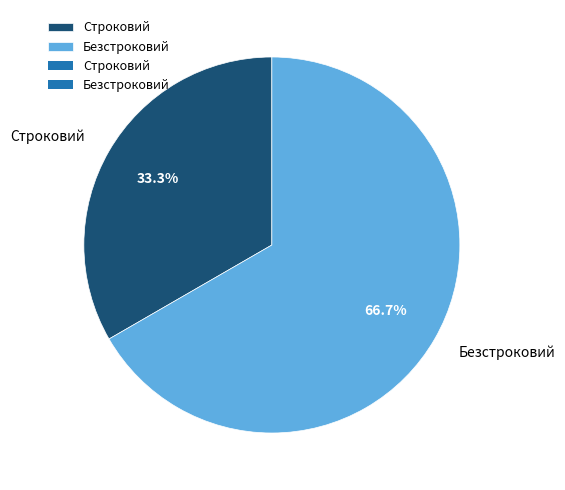

Which slice is the smallest?

Строковий